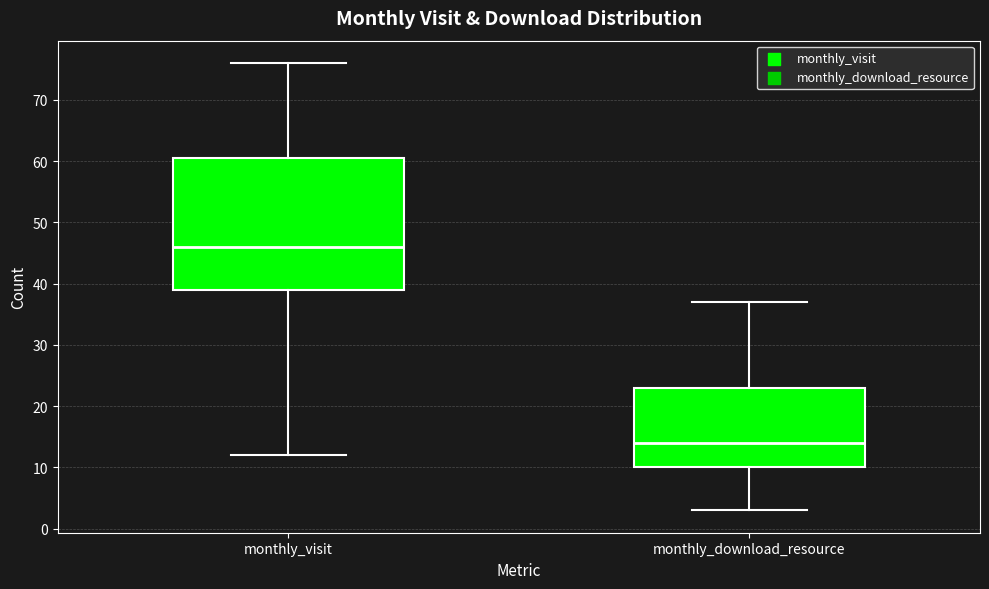

Where is the upper edge of the box for monthly_download_resource on the y-axis? The values are not printed on the chart, so give them approximately, as read against the axis.

23